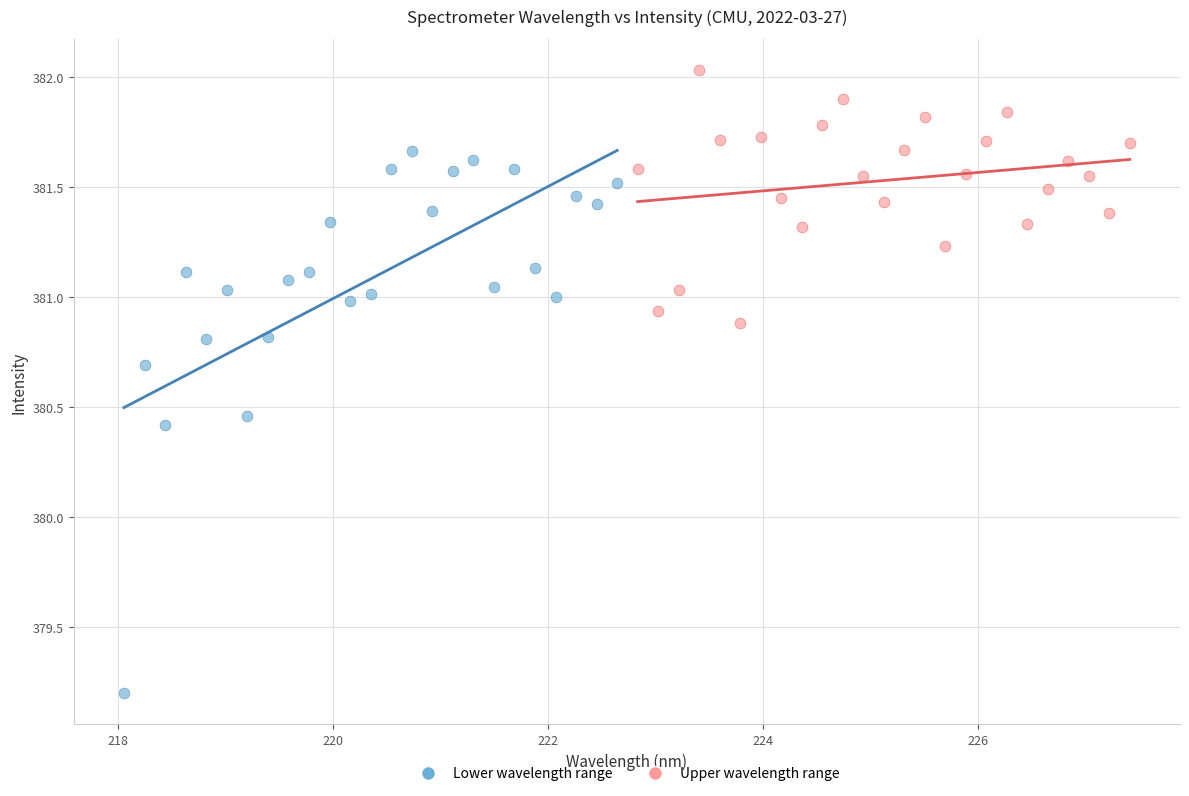

Which series has the widest spread of Y values?

Lower wavelength range